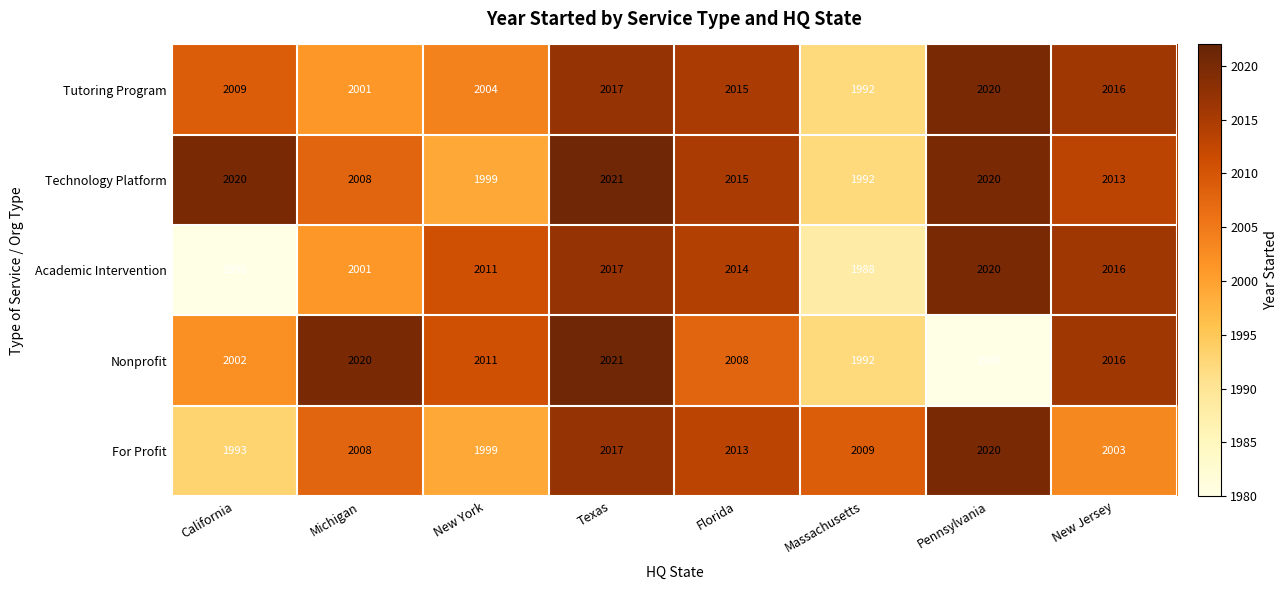

Which label corresponds to the largest value in the chart?

Texas